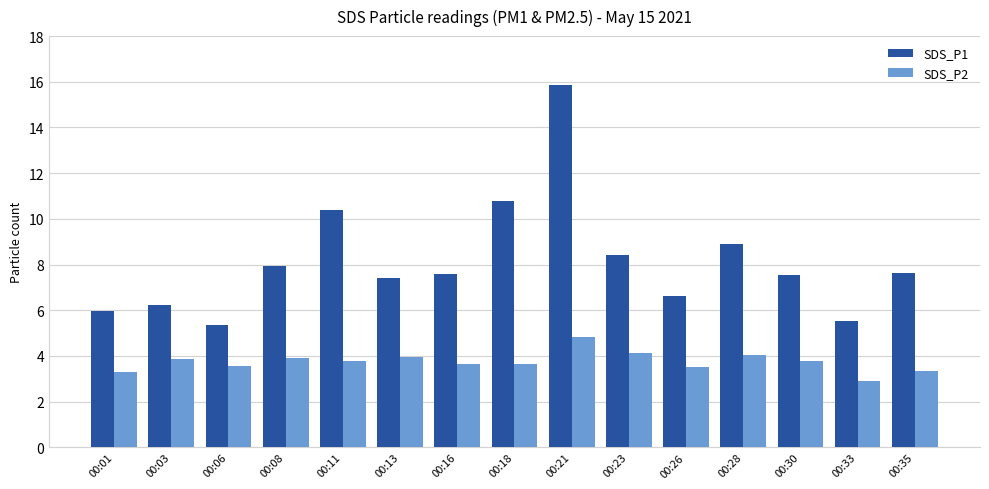

Where does the SDS_P2 series first go above 3?

00:01